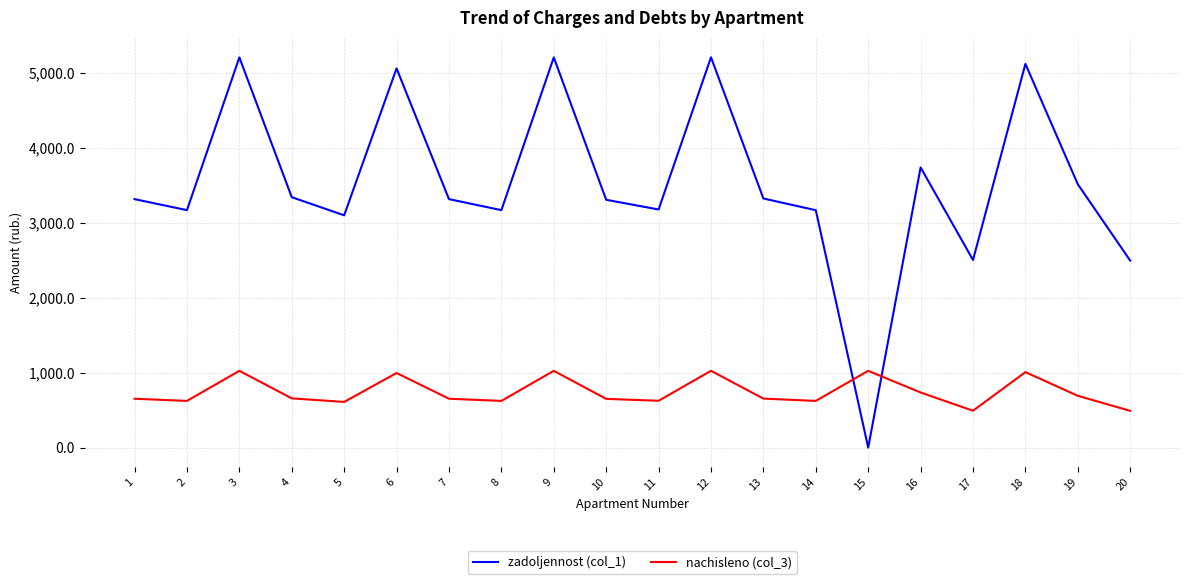

The value of zadoljennost (col_1) at 13 is 1620.8. True or false?

False